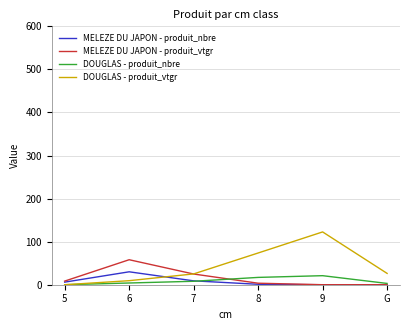

Which series changed the most between 5 and 9?

DOUGLAS - produit_vtgr